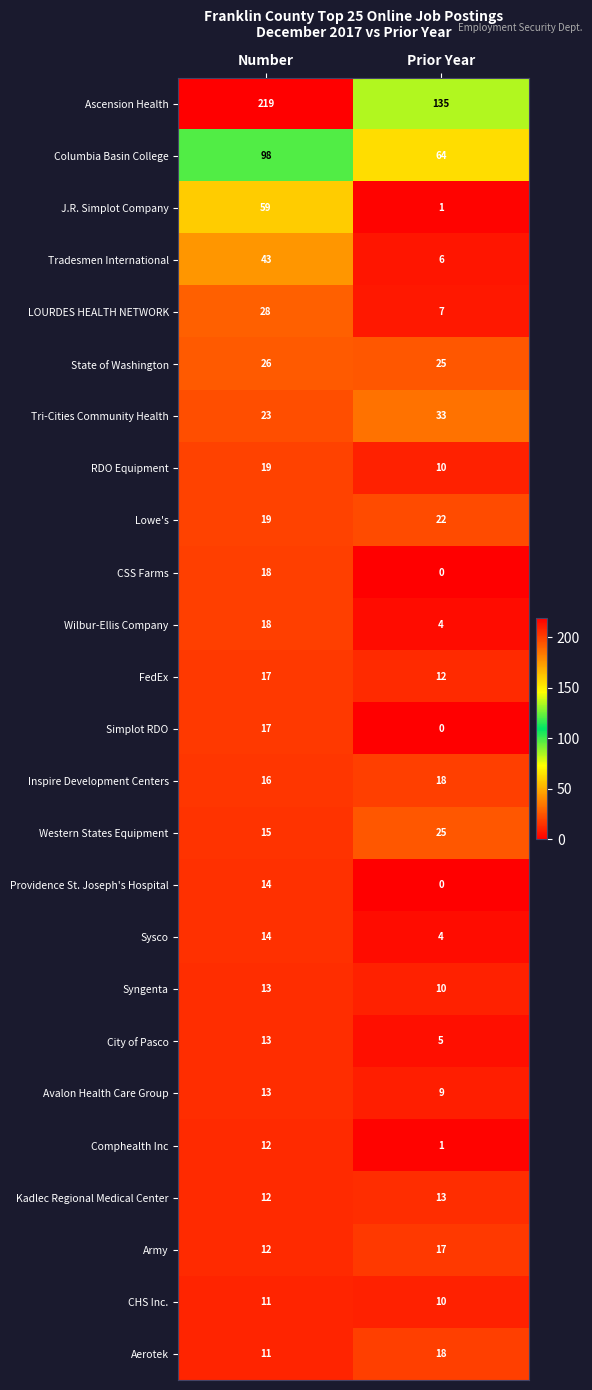

Which series has the largest total across all categories?

Ascension Health